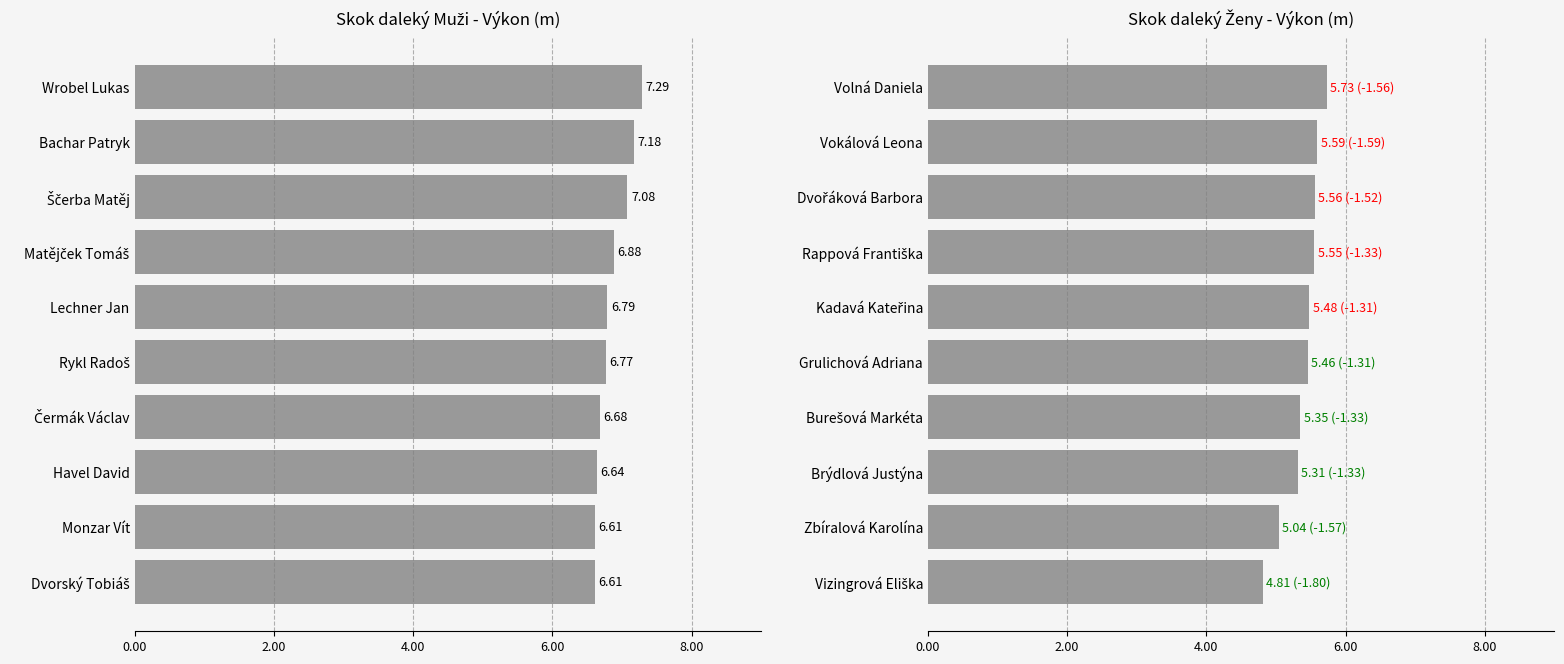

What is the minimum value for Muži?

6.6